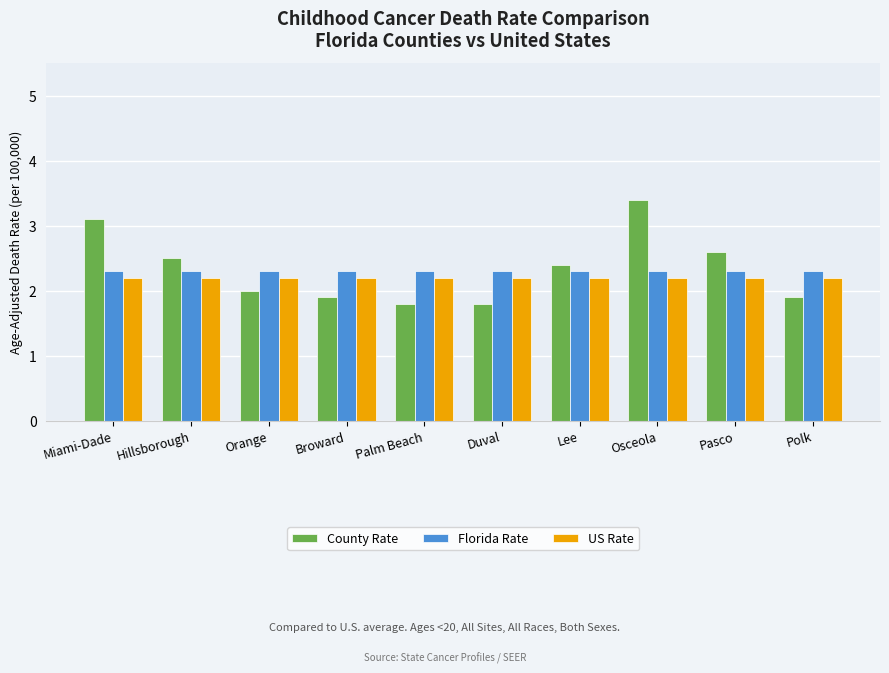

The value of County Rate at Orange is 2.6. True or false?

False